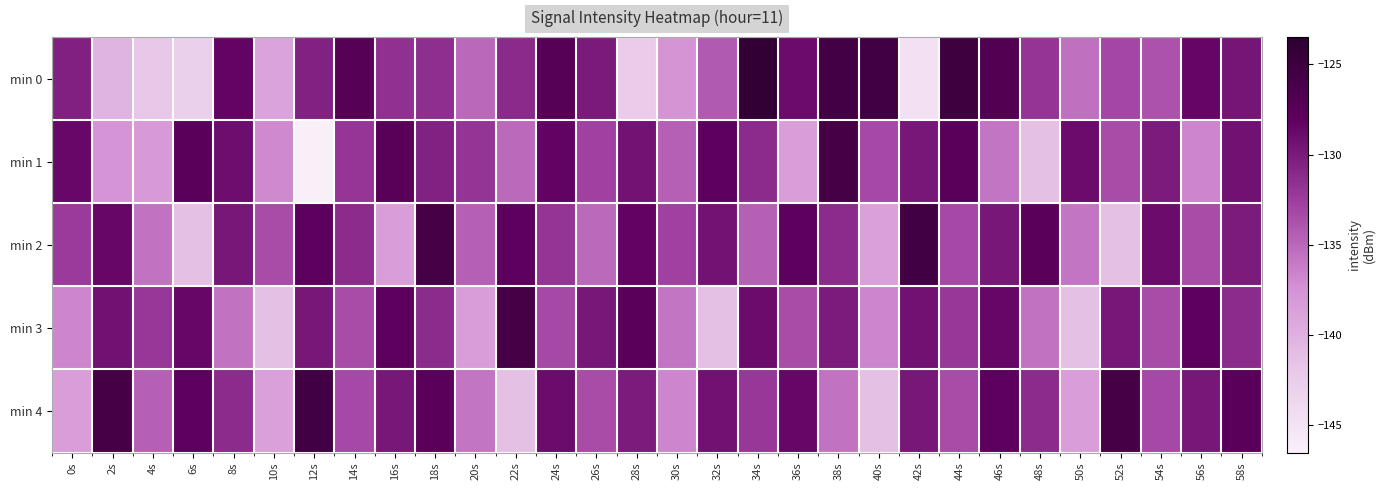

What is the total value across all series at 46s?

-649.0